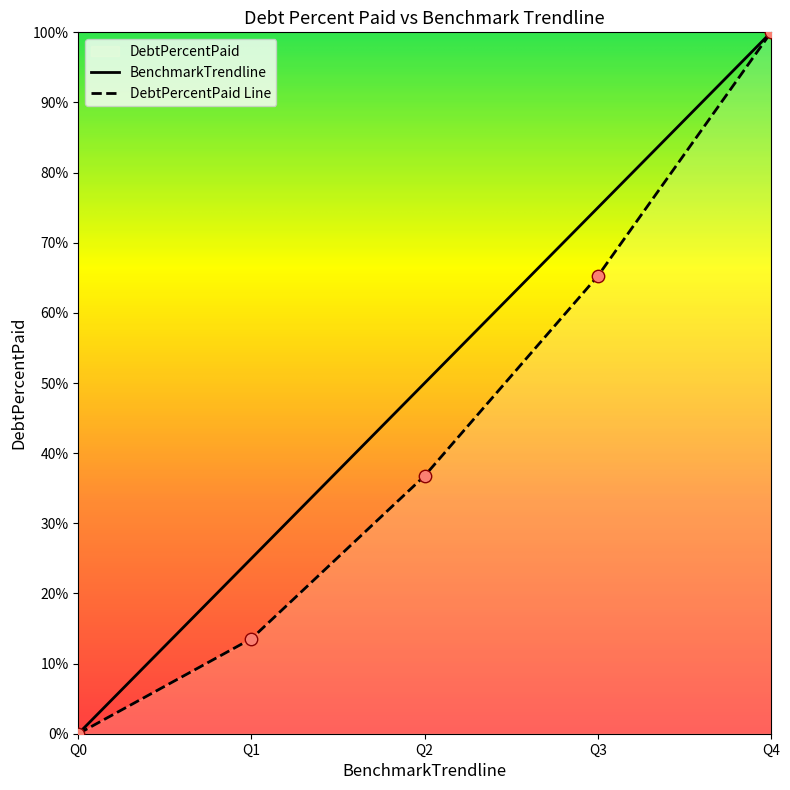

At which category is the sum across all series the highest?

Q4